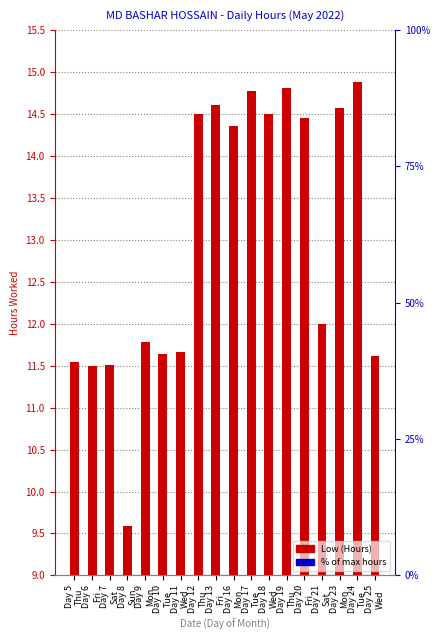

What is the label of the 13th bar from the right?

Day 10
Tue